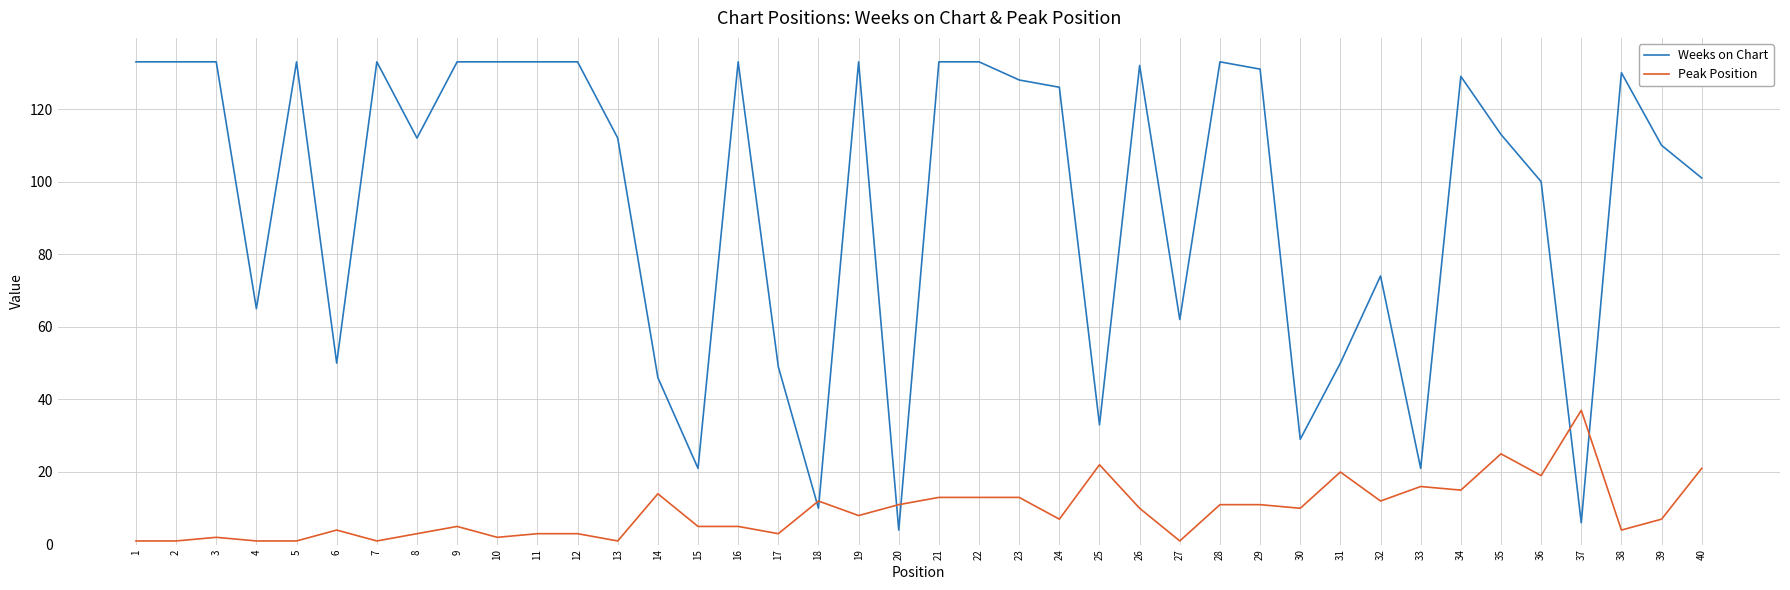

What is the total value across all series at 34?

144